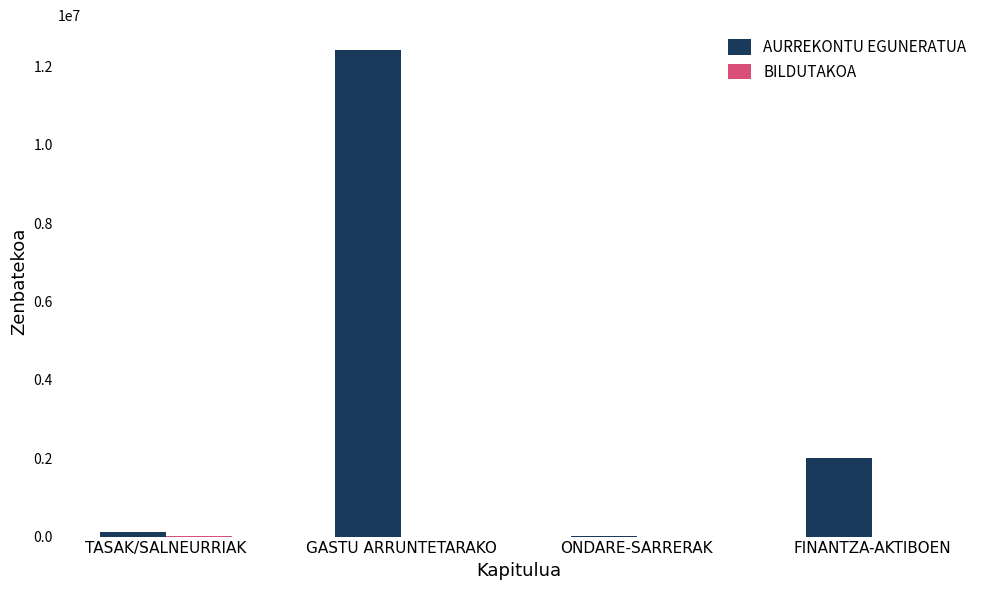

What is the total value across all series at GASTU ARRUNTETARAKO?

12429500